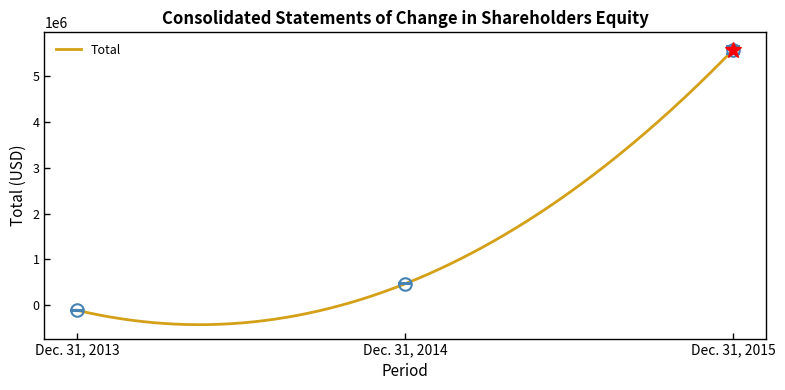

How many lines are shown in the chart?

1